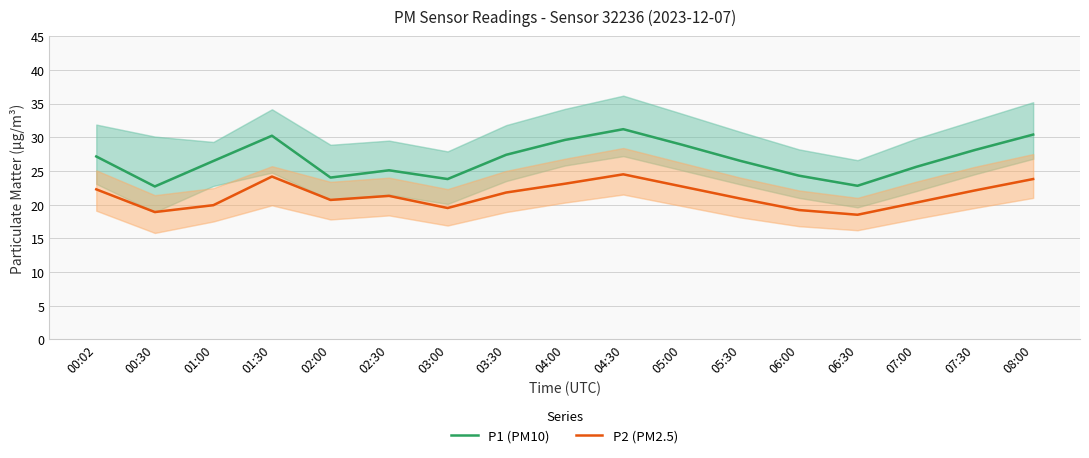

What is the minimum value for P1 (PM10)?

22.7